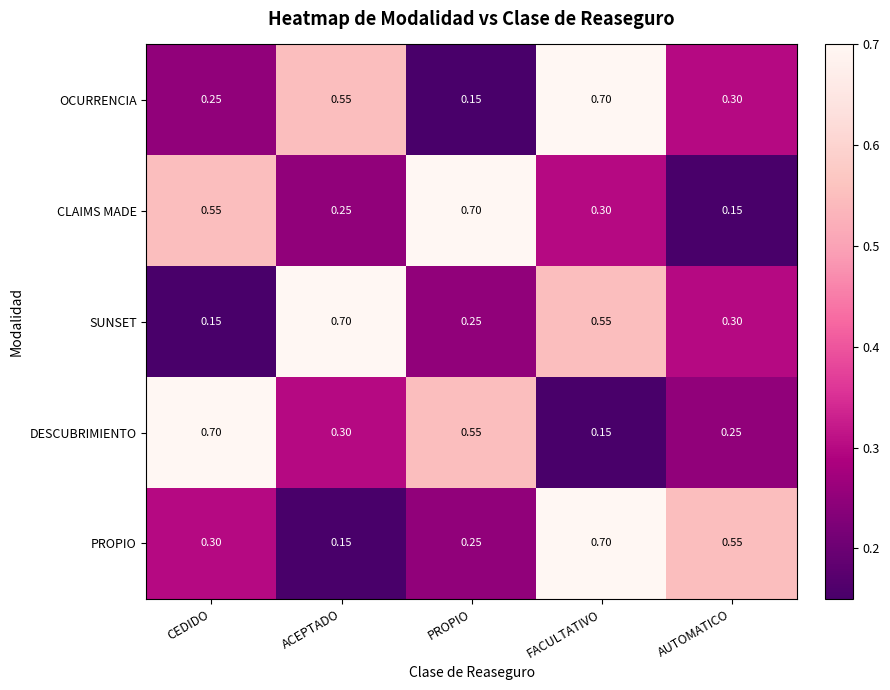

List the labels in order of OCURRENCIA value, smallest first.

PROPIO, CEDIDO, AUTOMATICO, ACEPTADO, FACULTATIVO